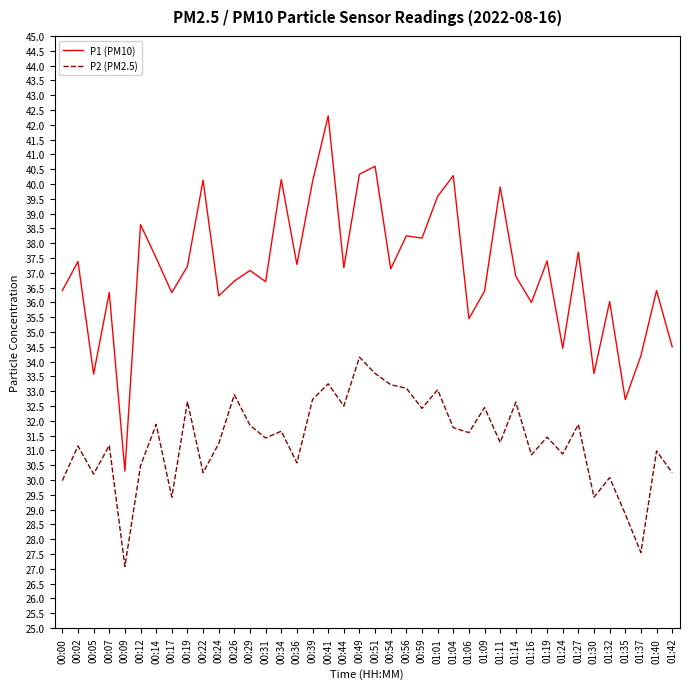

Rank the series by their maximum value, from highest to lowest.

P1 (PM10), P2 (PM2.5)